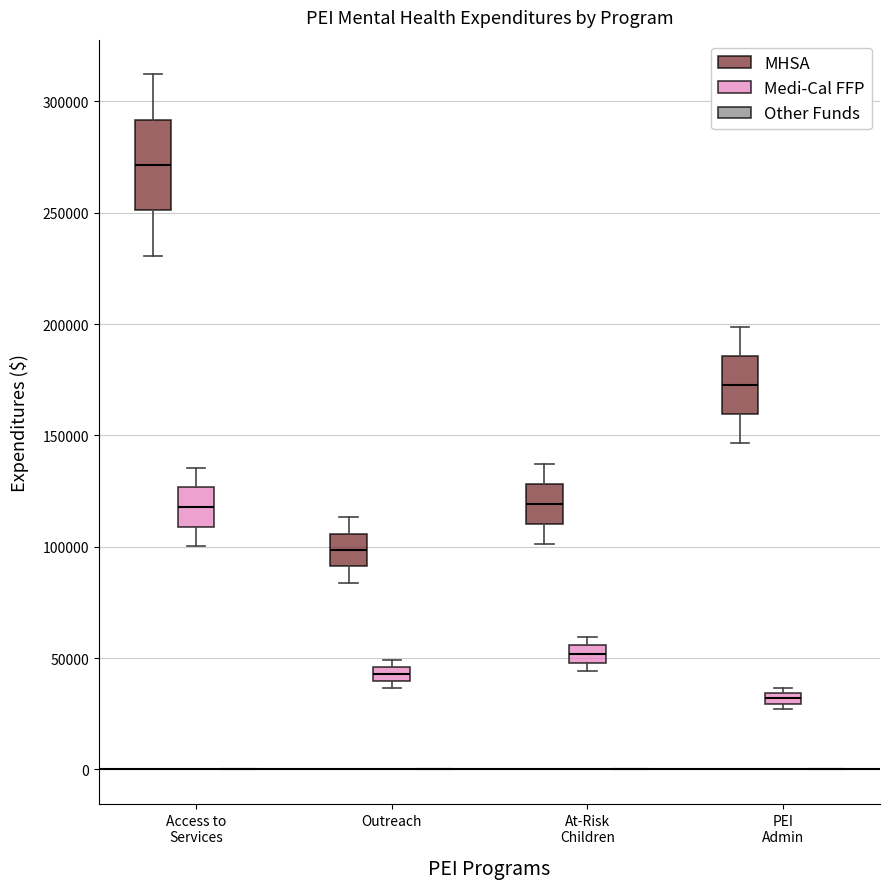

Which box is the tallest, from its lower edge to its upper edge?

Access to Services (MHSA)